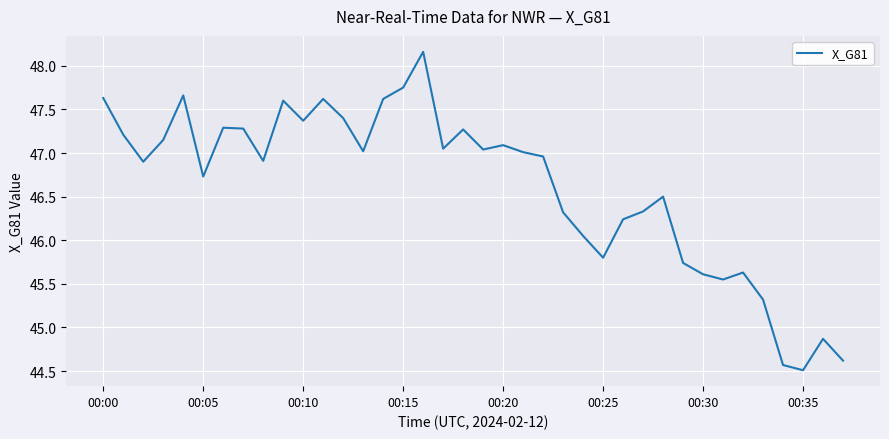

What is the greatest value displayed?

48.2